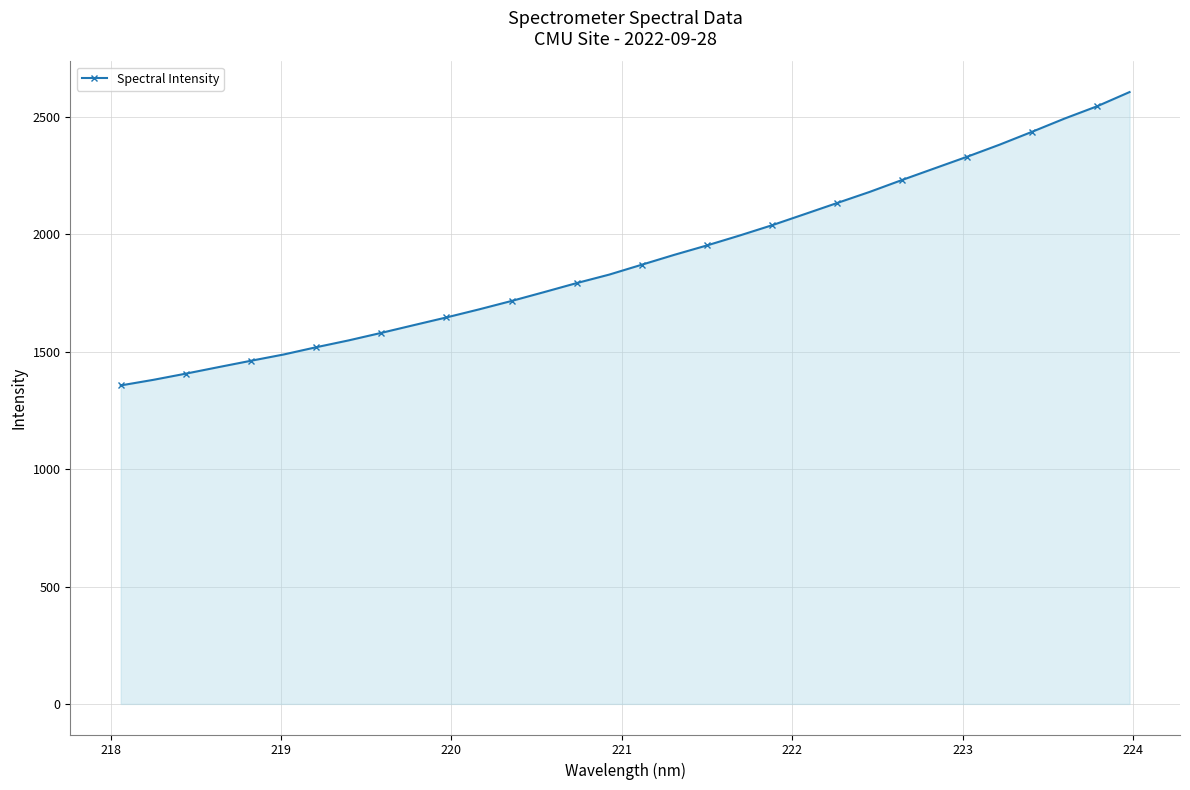

What is the sum of all values?

60688.3